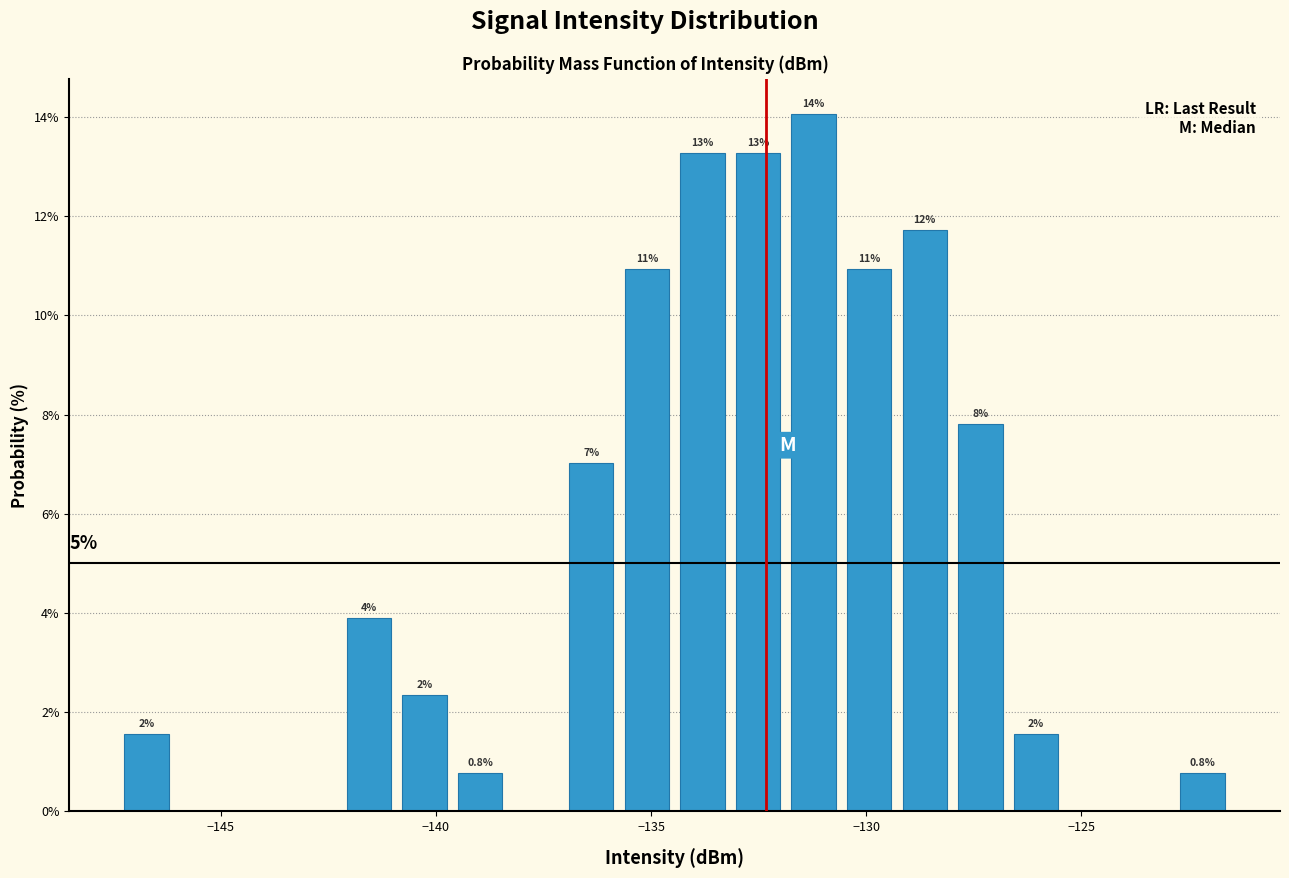

Read against the x-axis, roughly where is the centre of the tallest bar?

-131.0